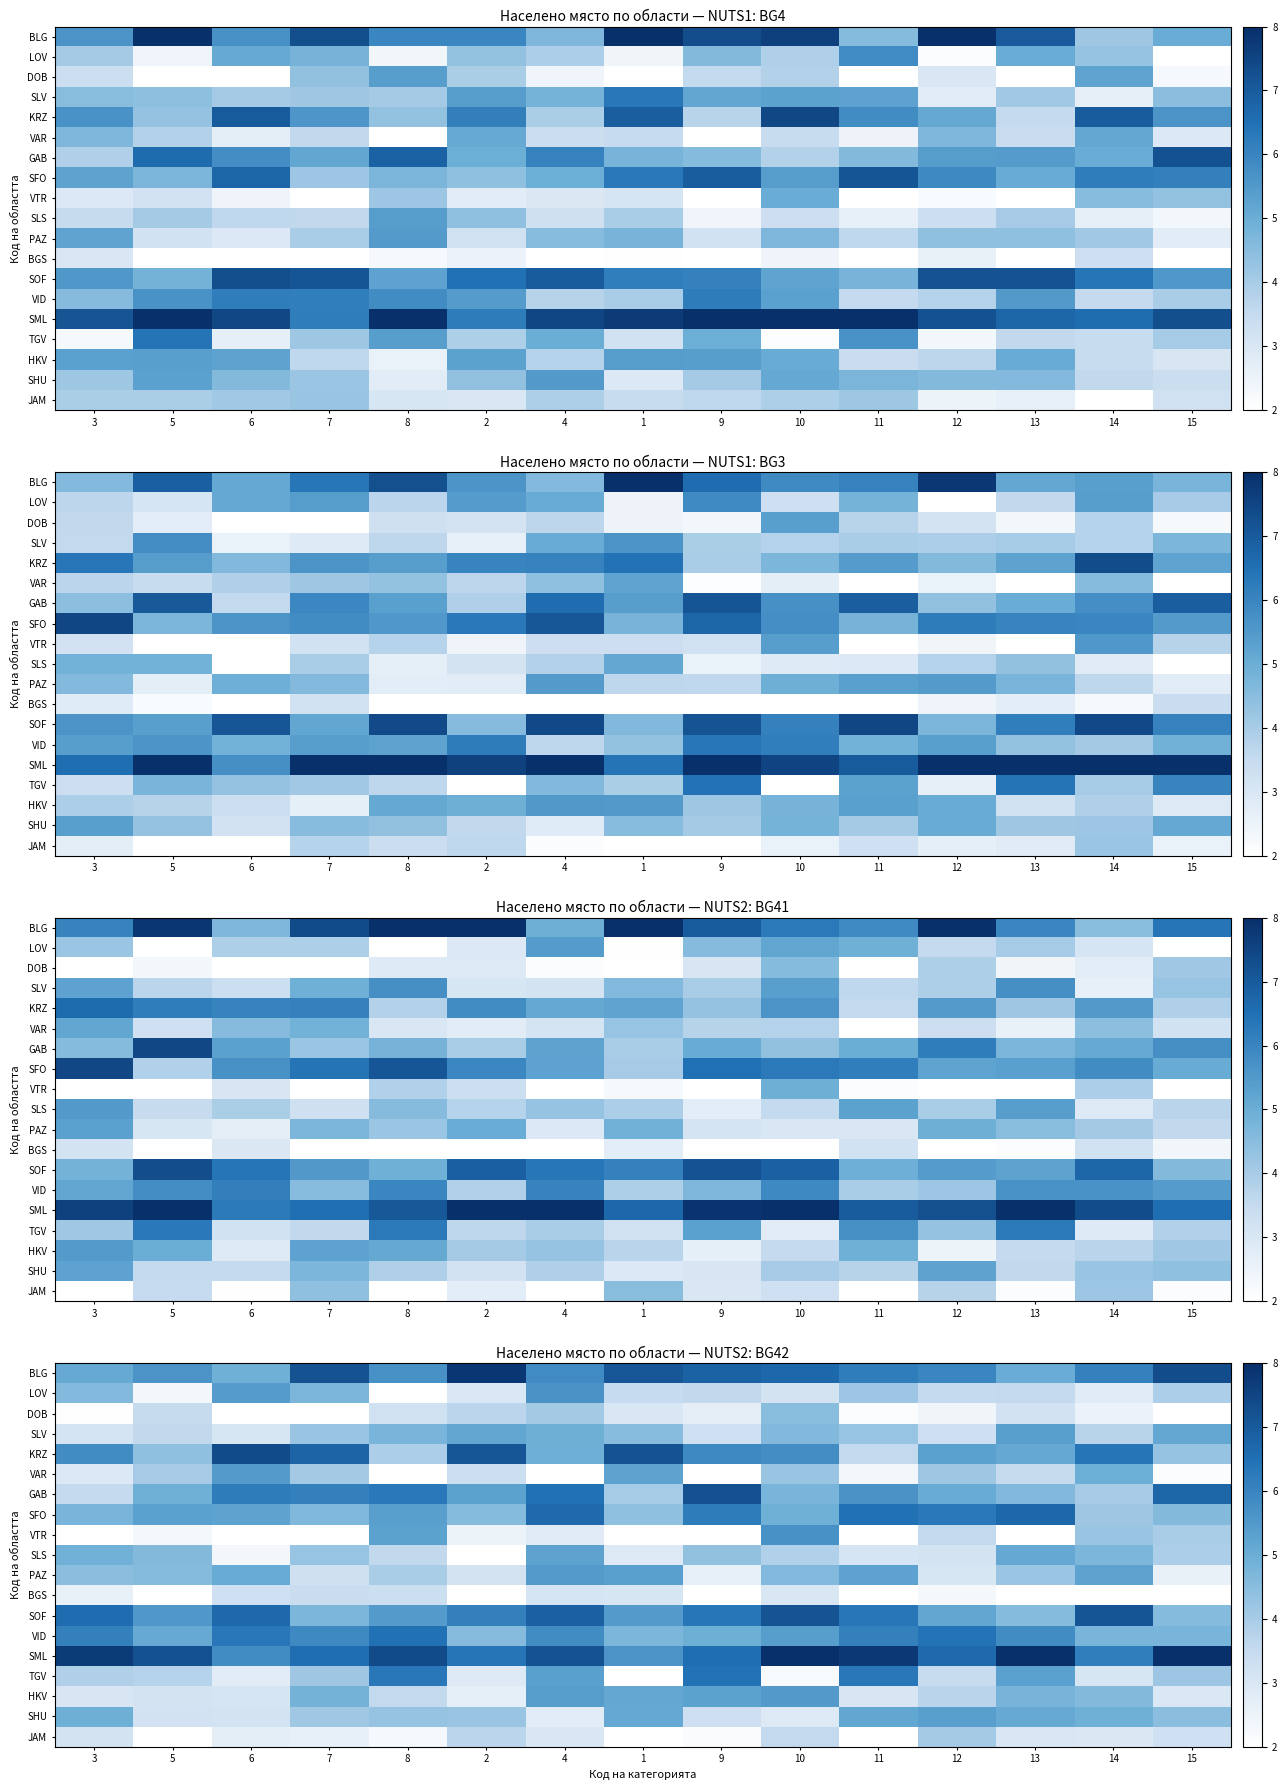

What is the minimum value for JAM?

2.0